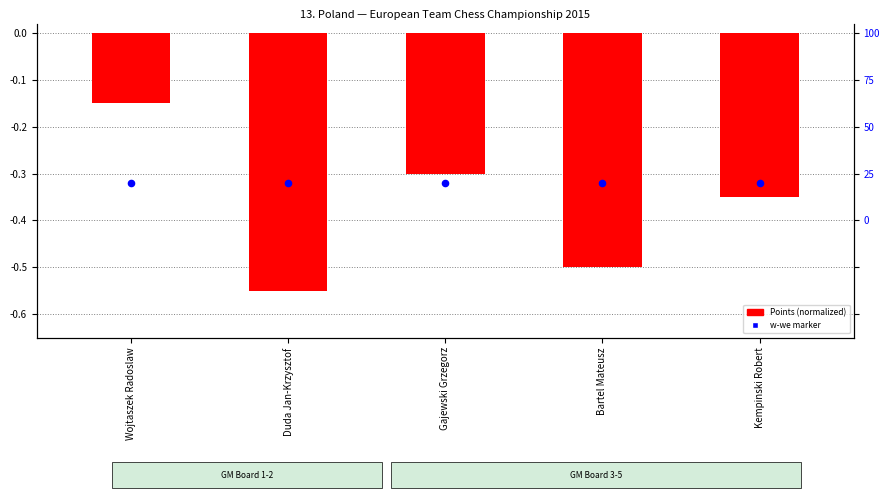

Is the value of Points (normalized) at Kempinski Robert greater than the value of w-we marker at Kempinski Robert?

No